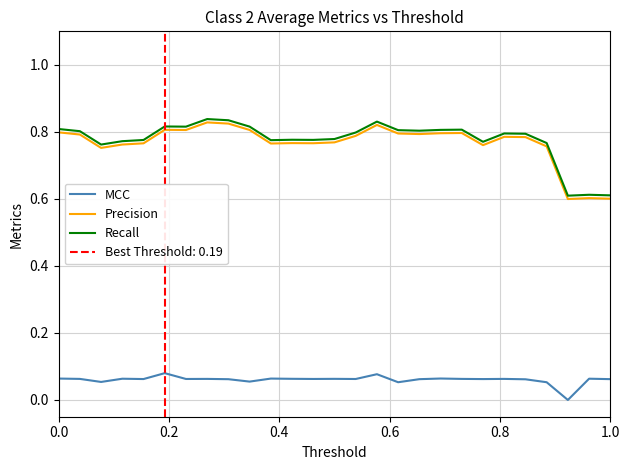

True or false: Precision and MCC intersect in this chart.

False